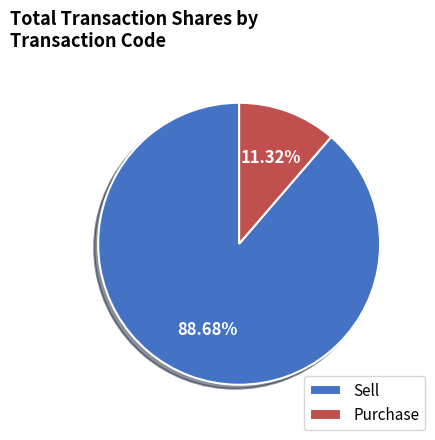

Do Sell and Purchase together represent more than half of the pie?

Yes